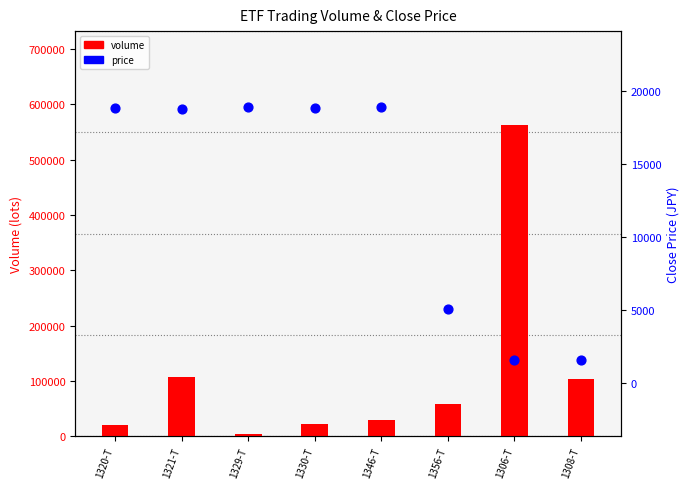

What is the total value across all series at 1306-T?

565091